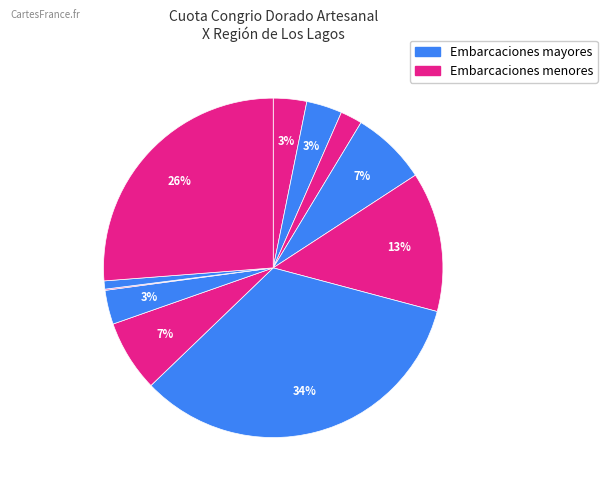

Which slice is the largest?

Hualaihue